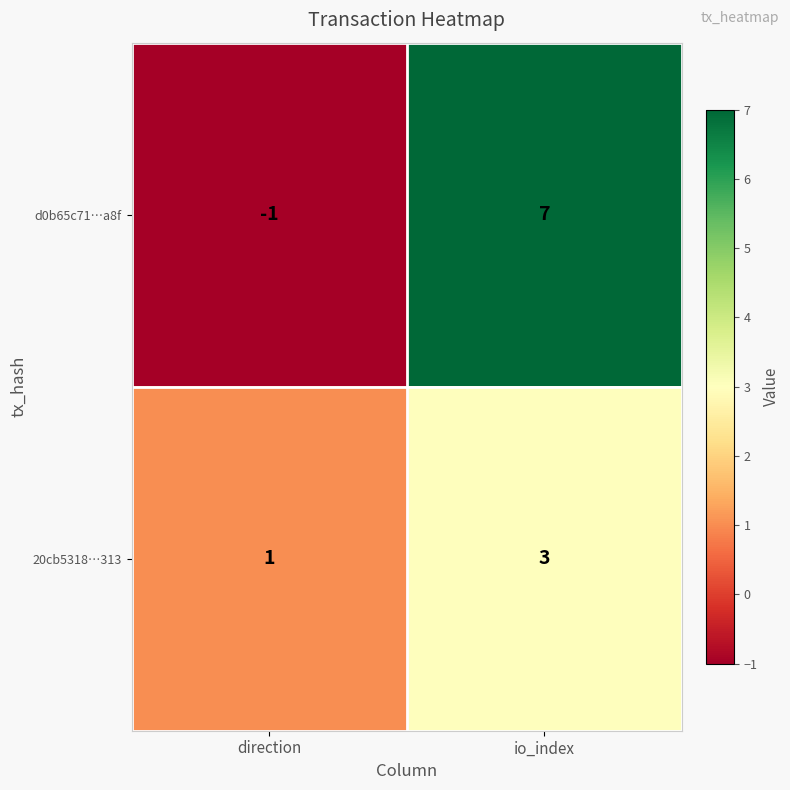

Rank the series at direction from lowest to highest value.

d0b65c71…a8f, 20cb5318…313